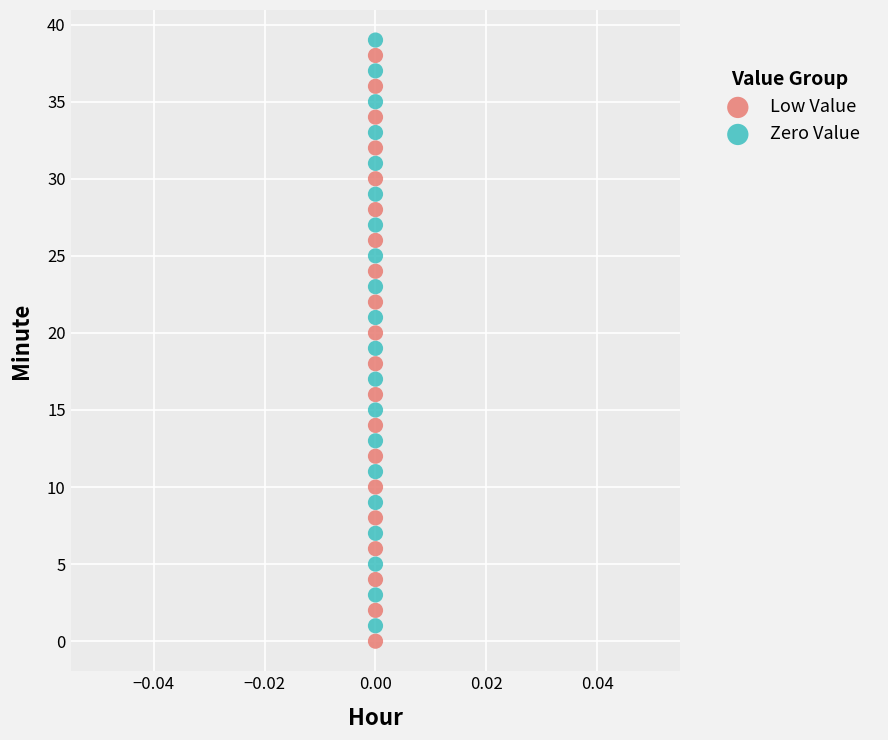

Across all data points, what is the range of Y values (max minus min)?

39